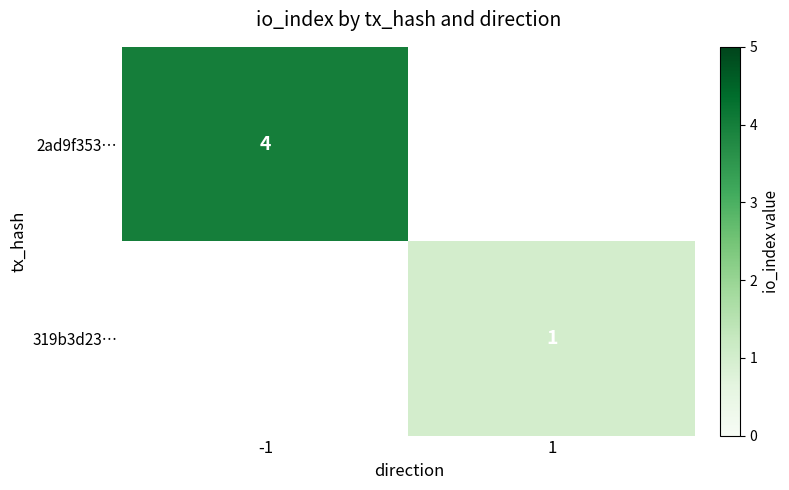

Is the value of 319b3d23… at 1 greater than the value of 2ad9f353… at -1?

No